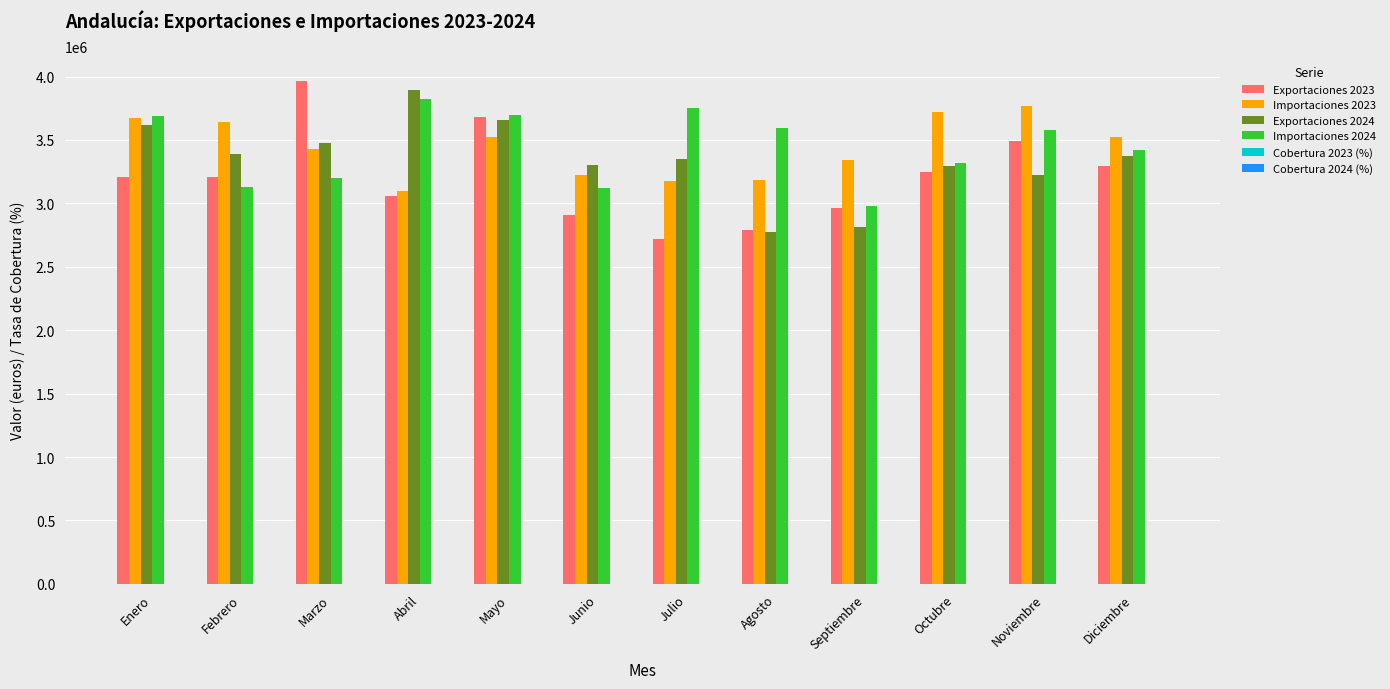

Is the value of Exportaciones 2023 at Julio greater than the value of Importaciones 2024 at Agosto?

No